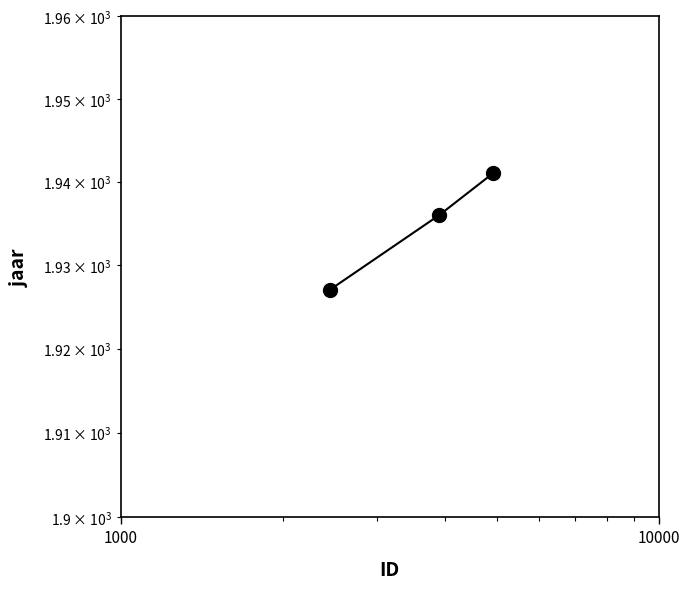

What is the value of the 3rd point from the left?

1941